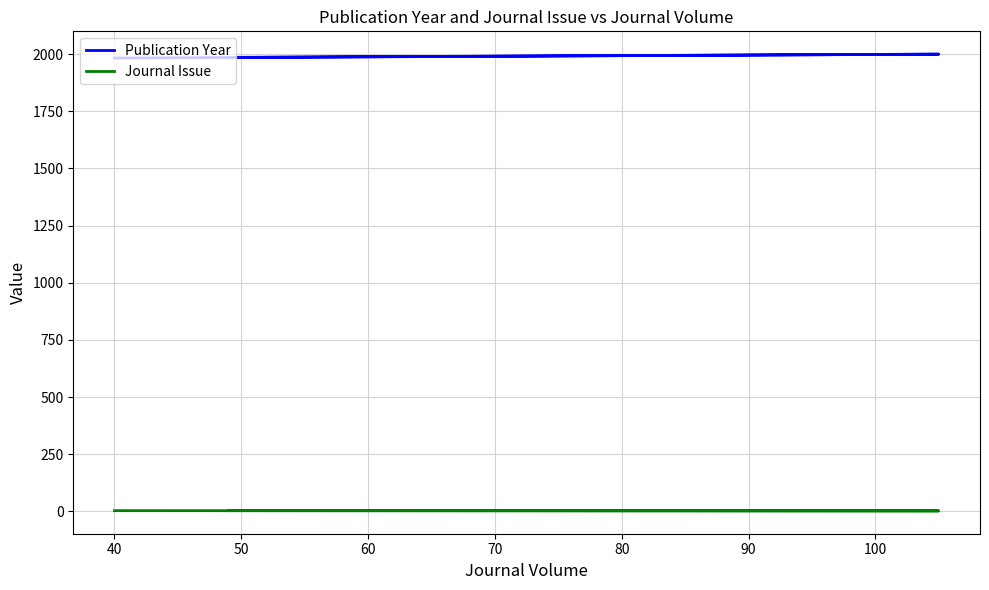

Rank the series by their average value, from highest to lowest.

Publication Year, Journal Issue